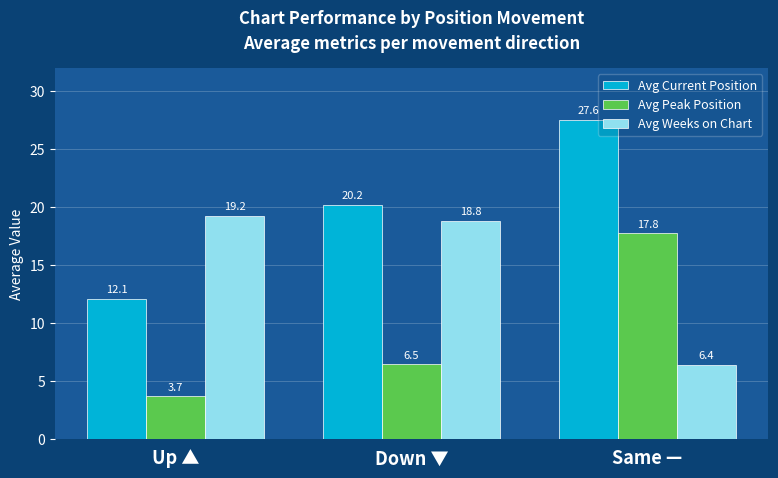

List the labels in order of Avg Current Position value, largest first.

Same —, Down ▼, Up ▲